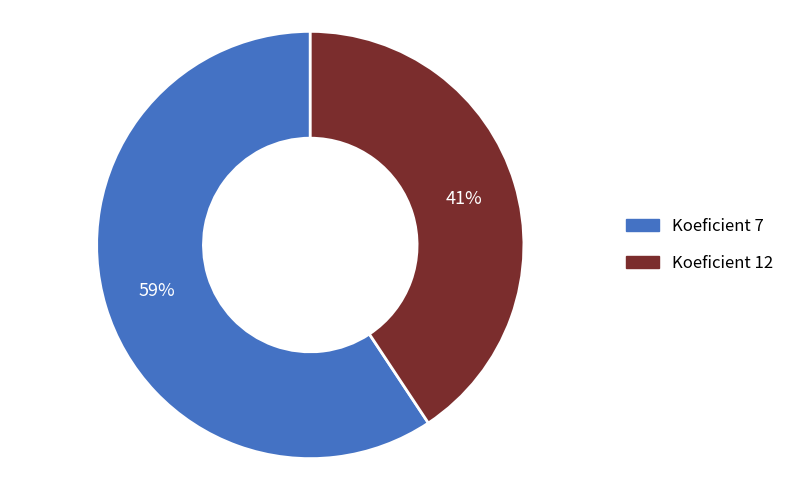

To the nearest percent, what is the average slice percentage?

50%